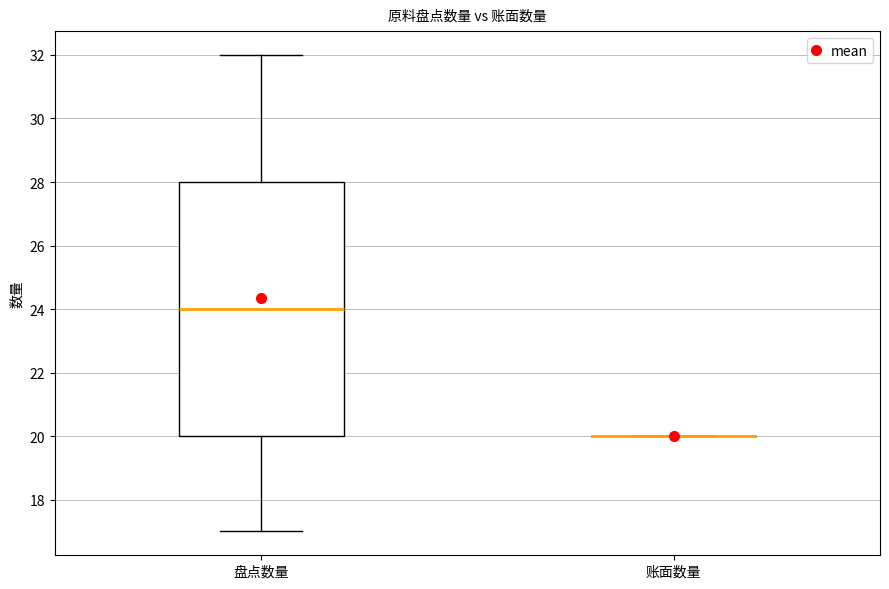

Which box is the tallest, from its lower edge to its upper edge?

盘点数量